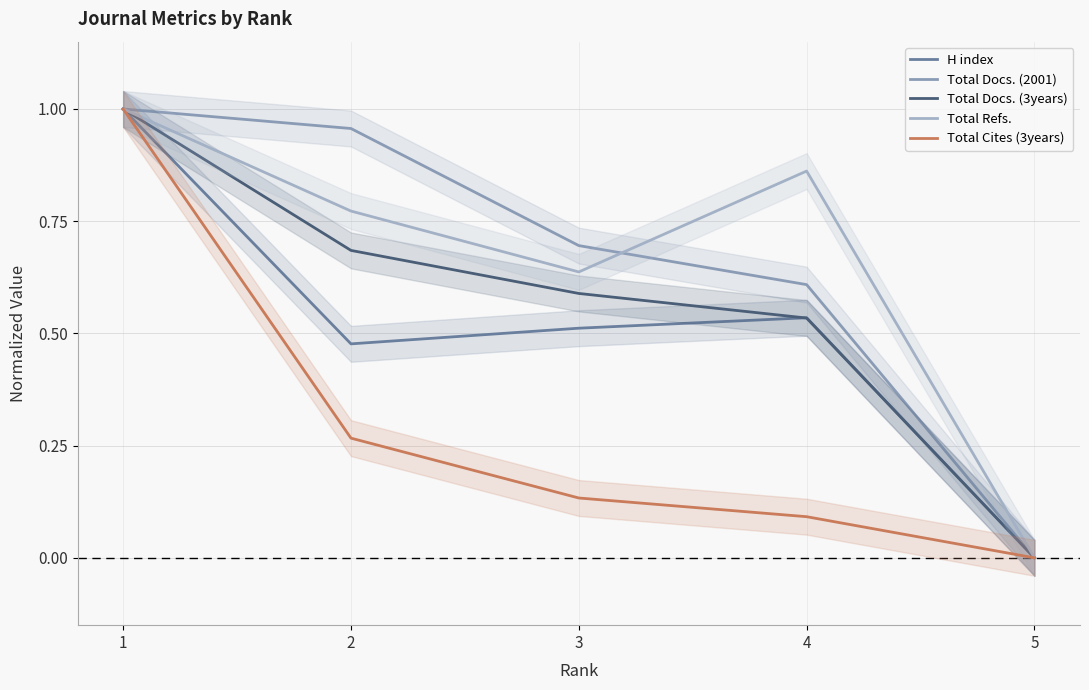

What is the spread (max minus min) of values at 3?

0.6